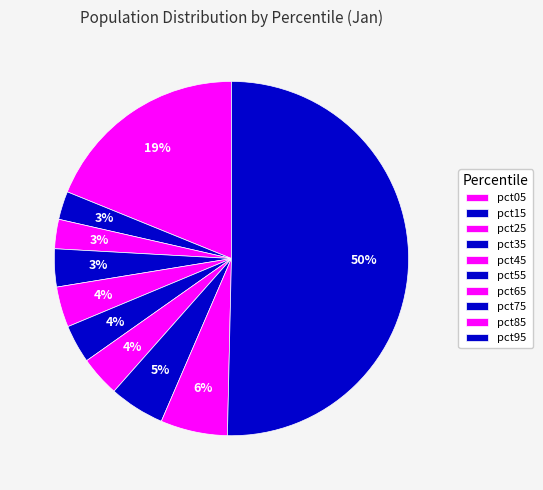

How many slices are in this pie chart?

10